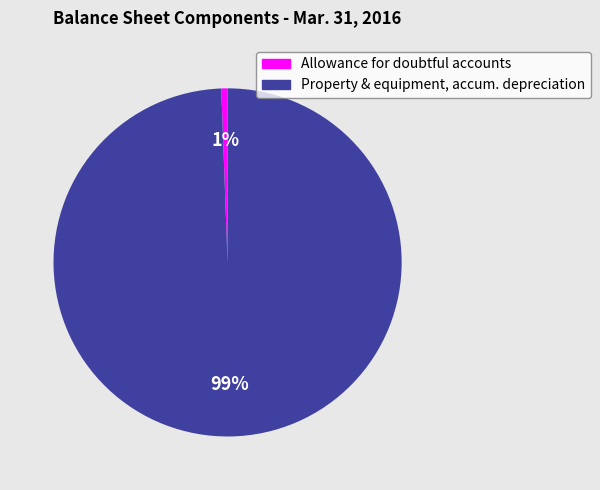

Does any single category account for the majority?

Yes